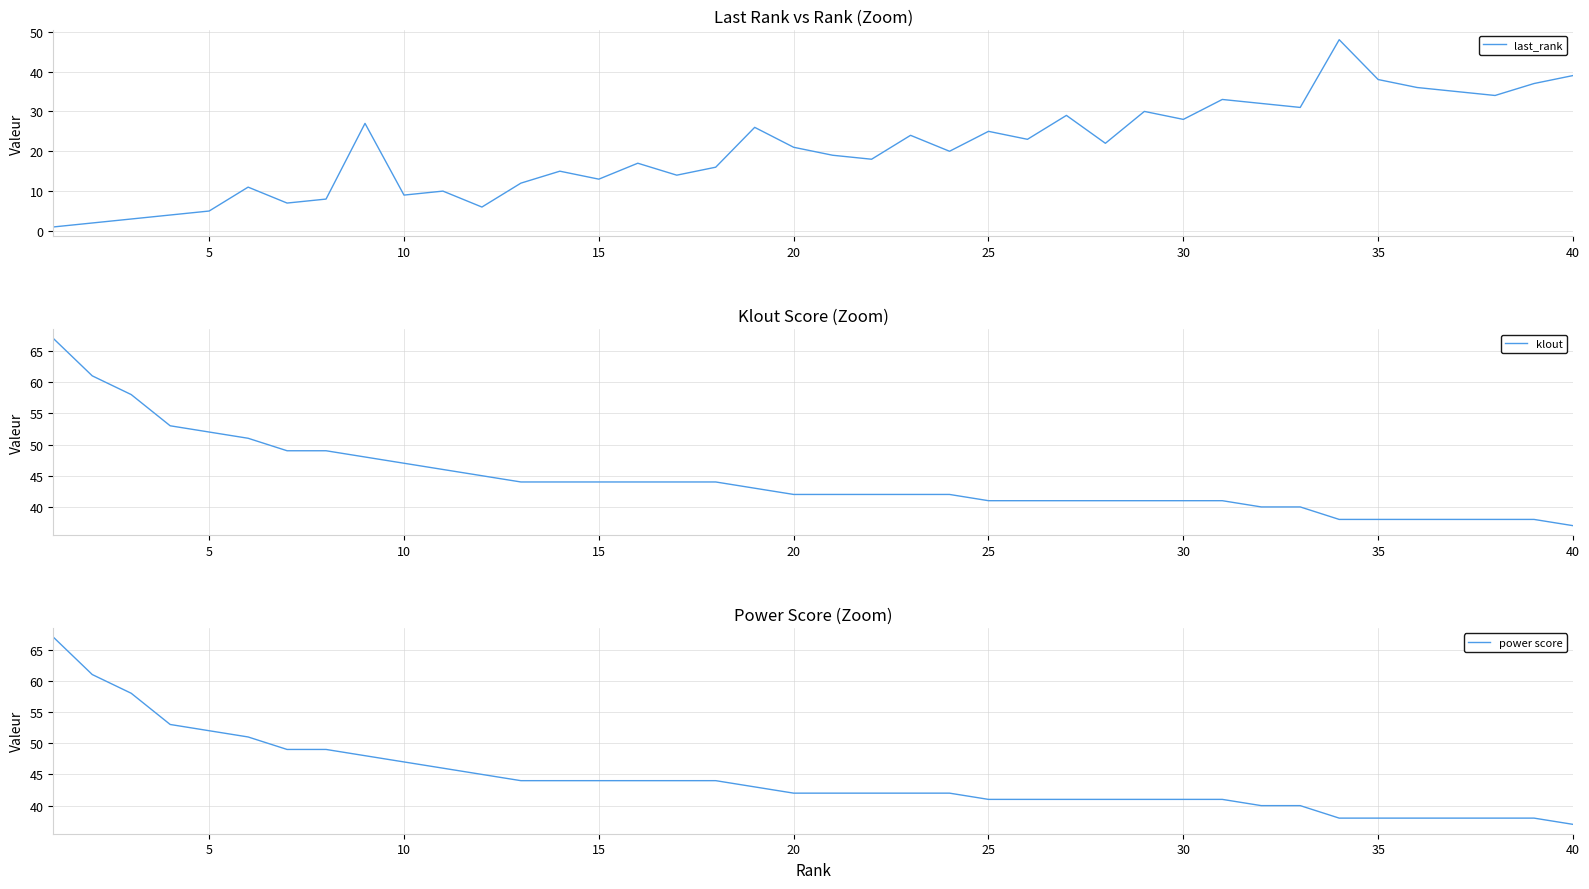

Which category has the lowest value in the klout series?

40